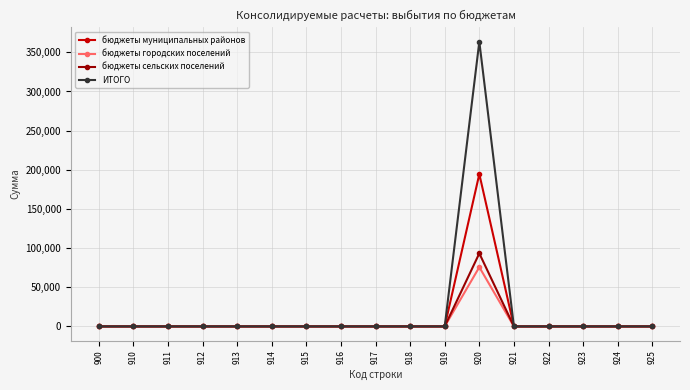

At how many categories does at least one series exceed 326566?

1